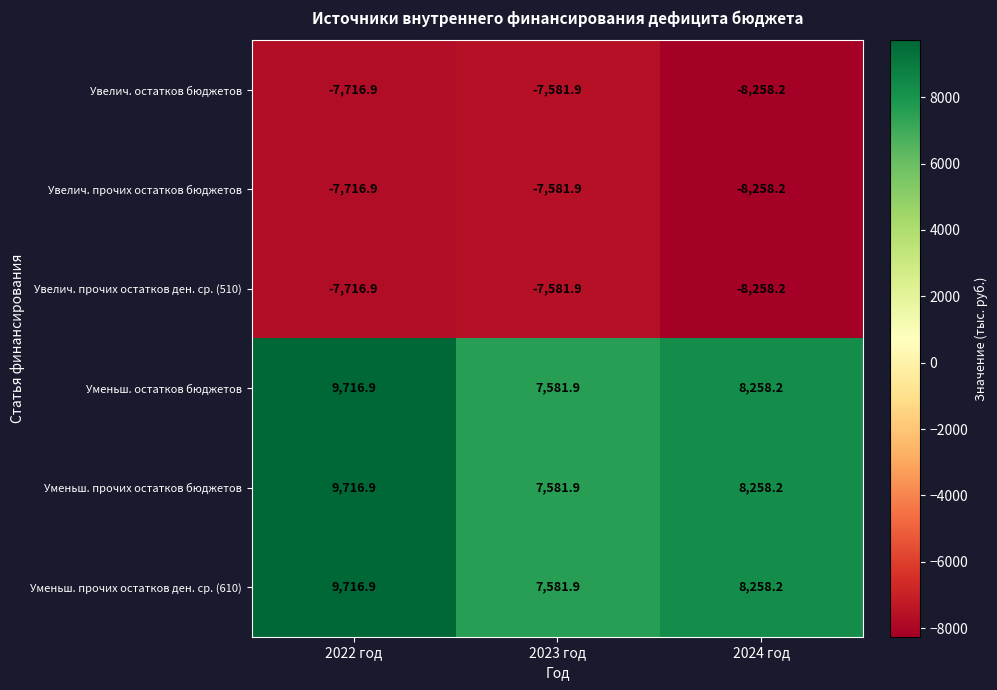

What is the difference between the maximum and minimum values in the Уменьш. остатков бюджетов series?

2135.0